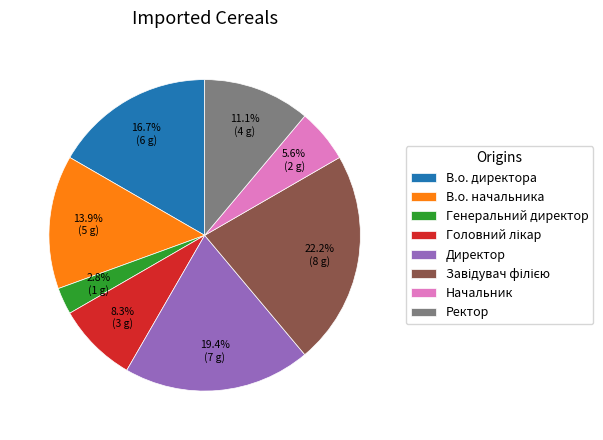

Is there a majority slice in this chart?

No